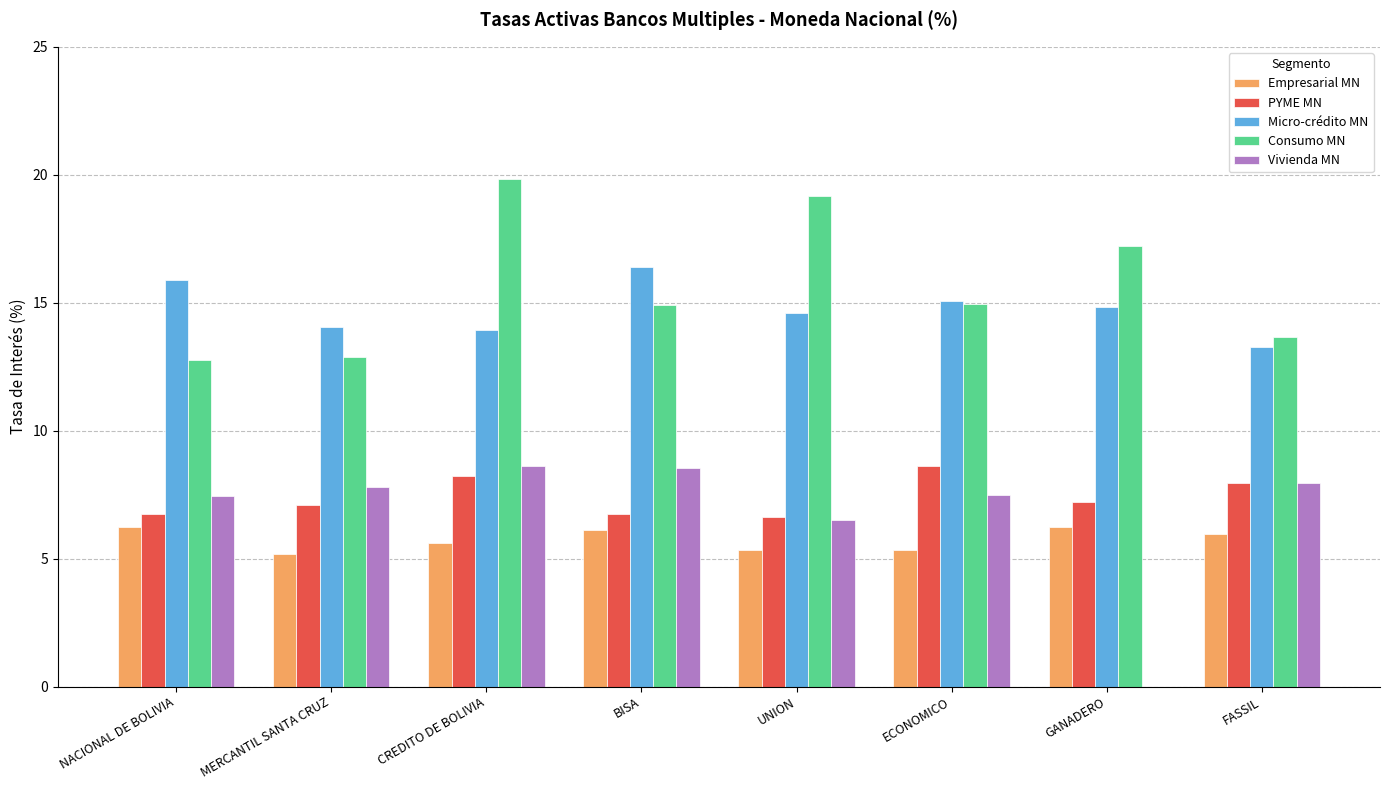

What are all the series names shown in the legend?

Empresarial MN, PYME MN, Micro-crédito MN, Consumo MN, Vivienda MN